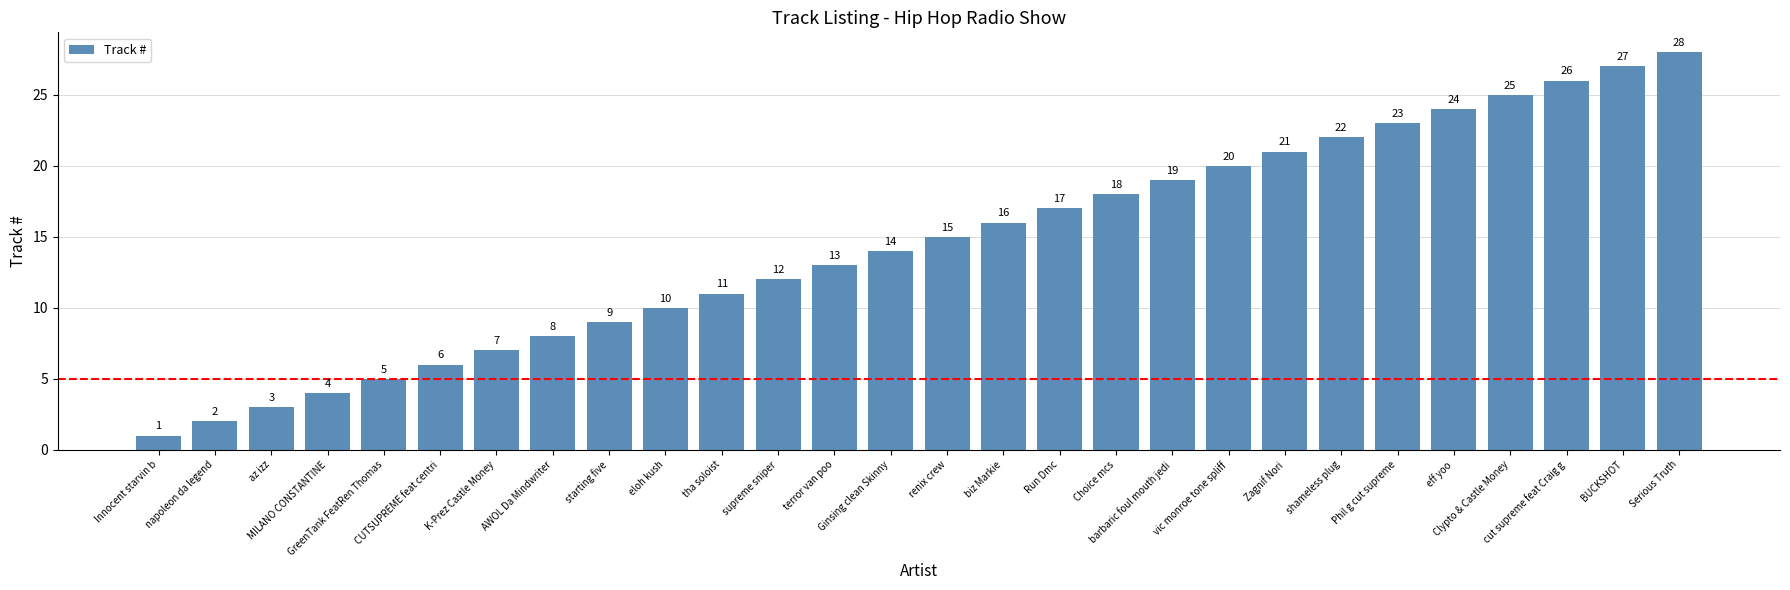

Is it true that the value at CUTSUPREME feat centri is 8?

False